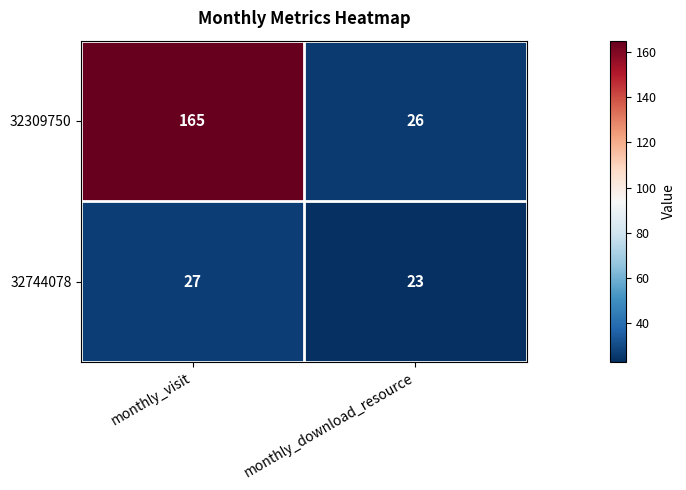

What is the sum of the 32309750 values at monthly_download_resource and monthly_visit?

191